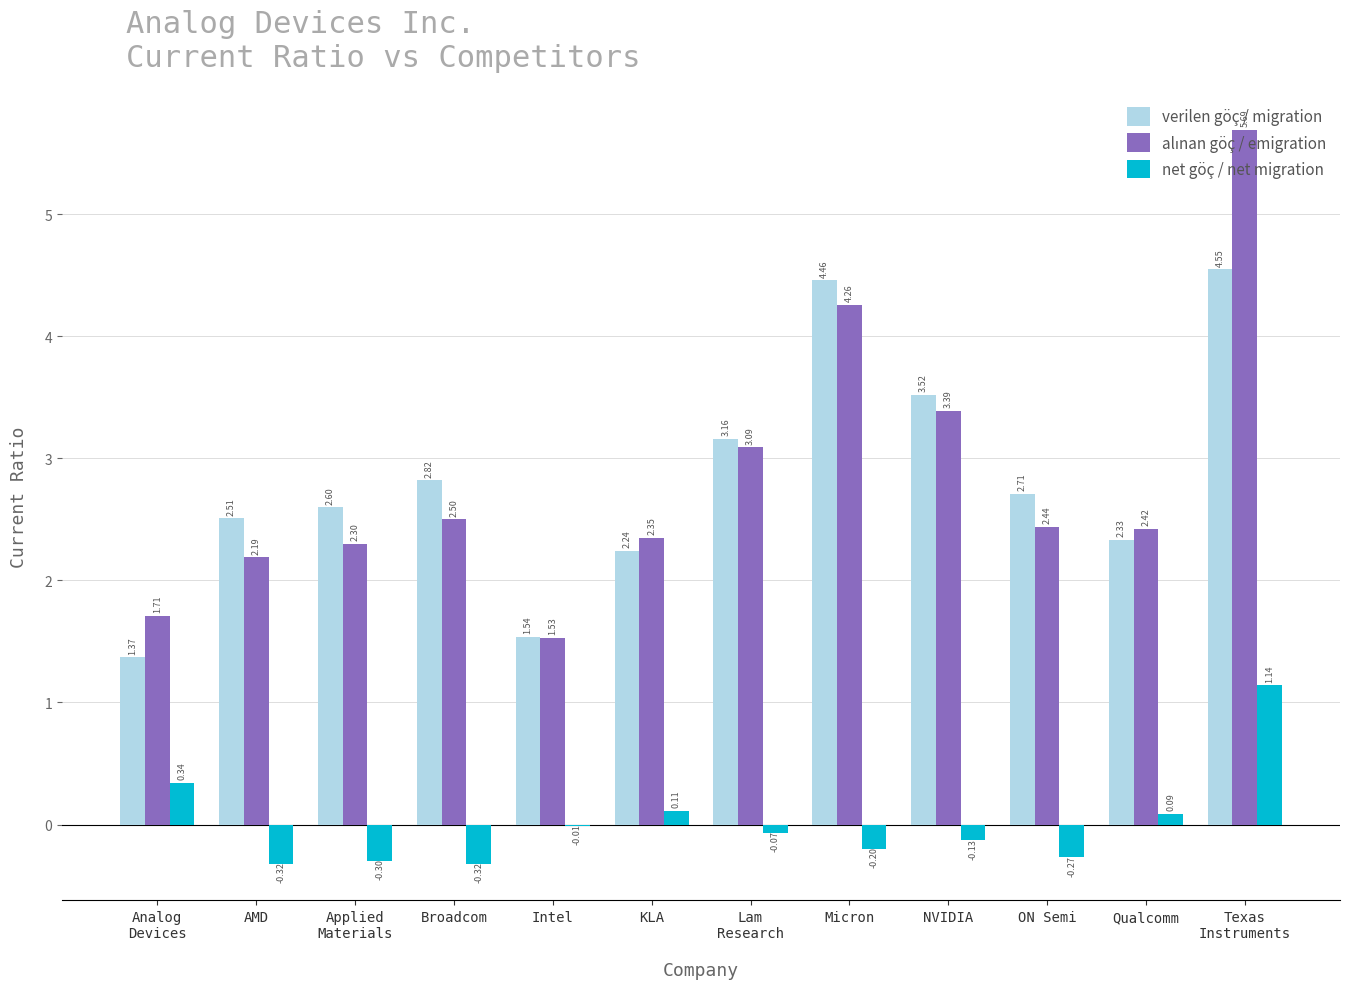

What is the total value across all series at AMD?

4.4